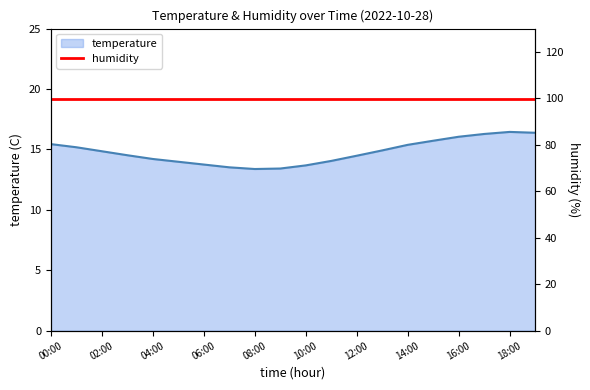

At which label is the value closest to 14?

05:00